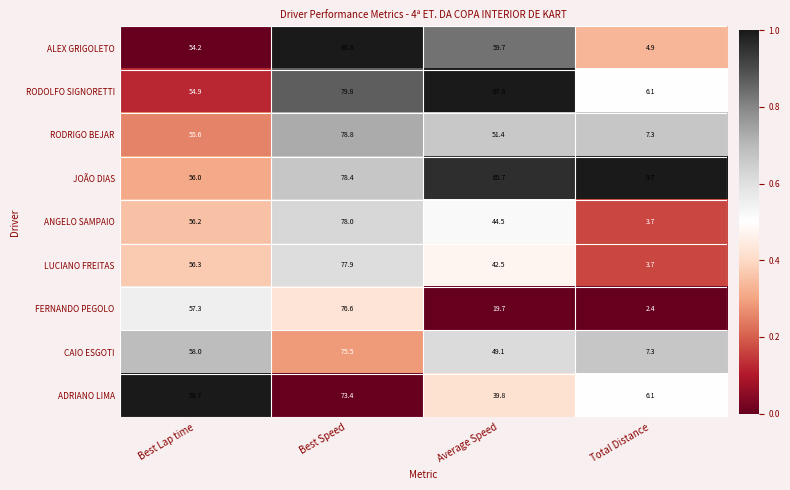

Which category has the lowest value across all series?

Total Distance